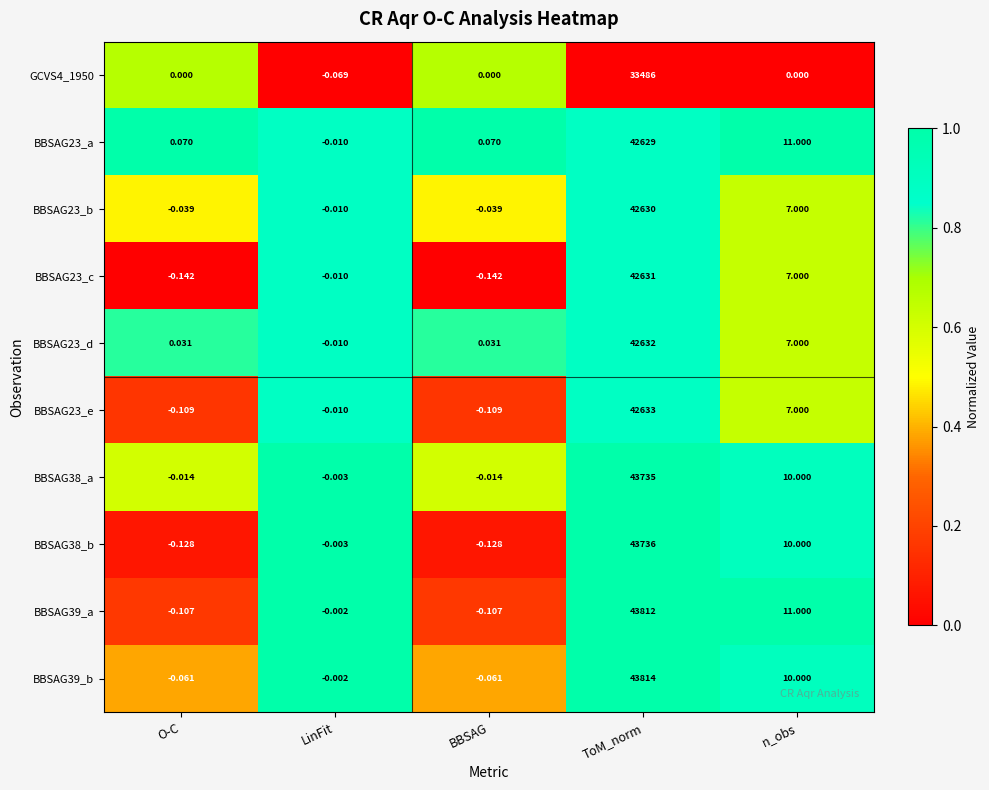

How many categories are shown in the chart?

5